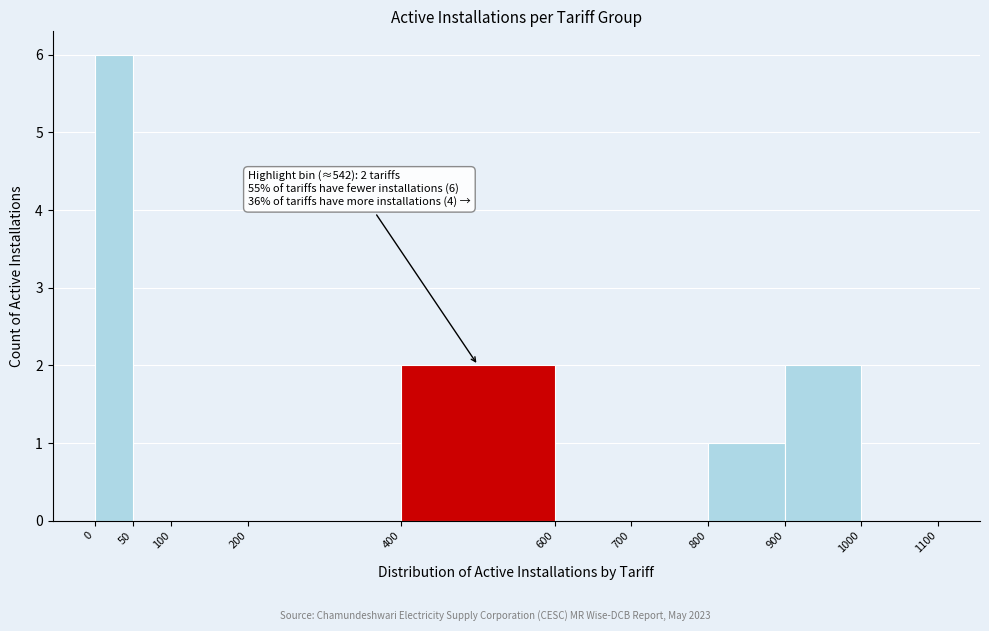

Over which range of the x-axis is the bar tallest?

0 to 50